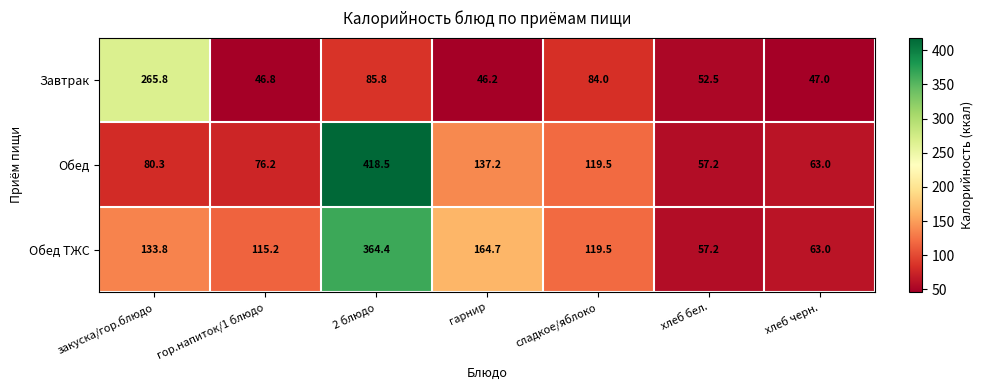

List the series in order of their overall mean, lowest first.

Завтрак, Обед, Обед ТЖС